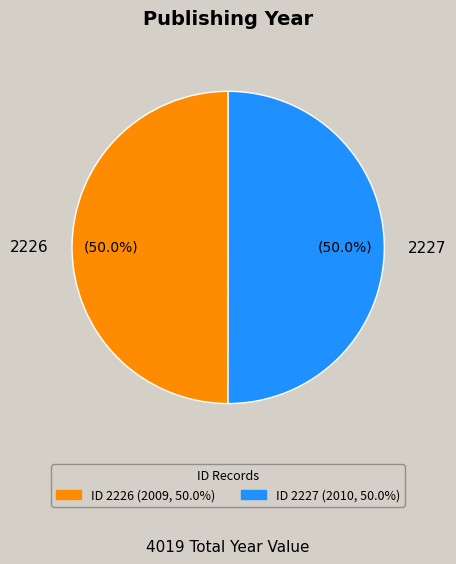

To the nearest percent, what percentage of the pie is 2227?

50%